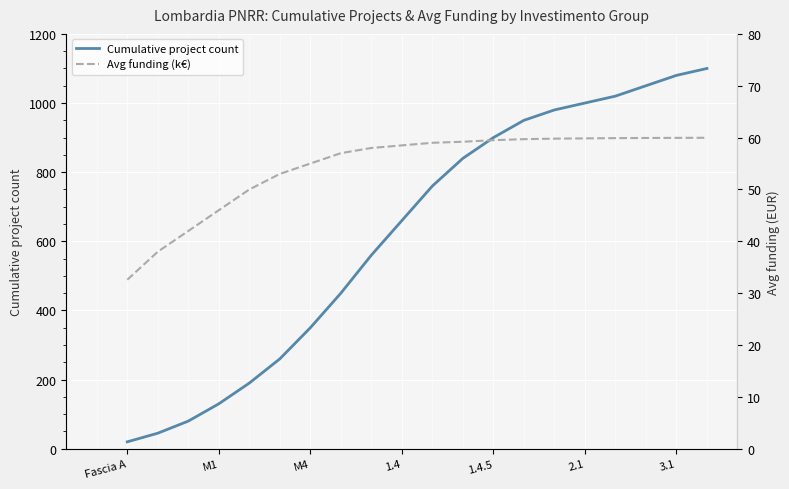

How many lines are shown in the chart?

2